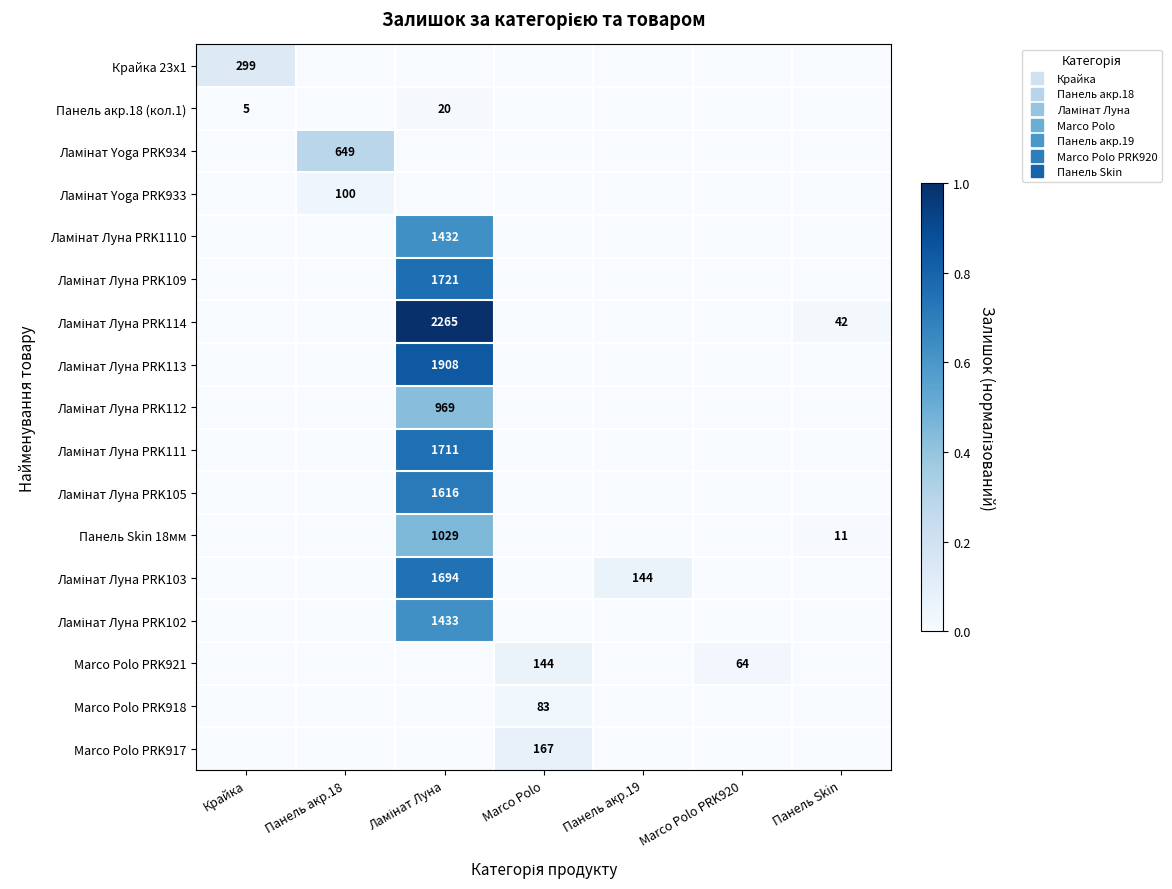

Which category has the highest value in the Ламінат Луна PRK1110 series?

Ламінат Луна